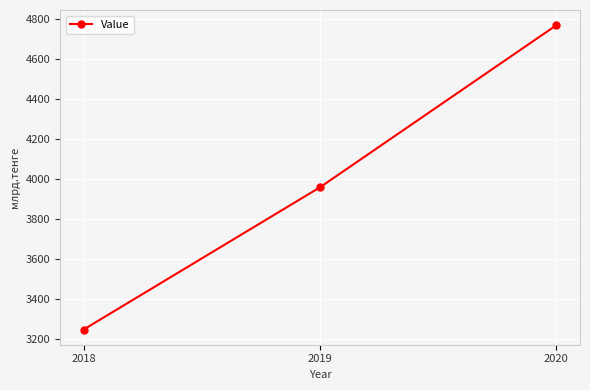

What value does the data have at 2018?

3248.2